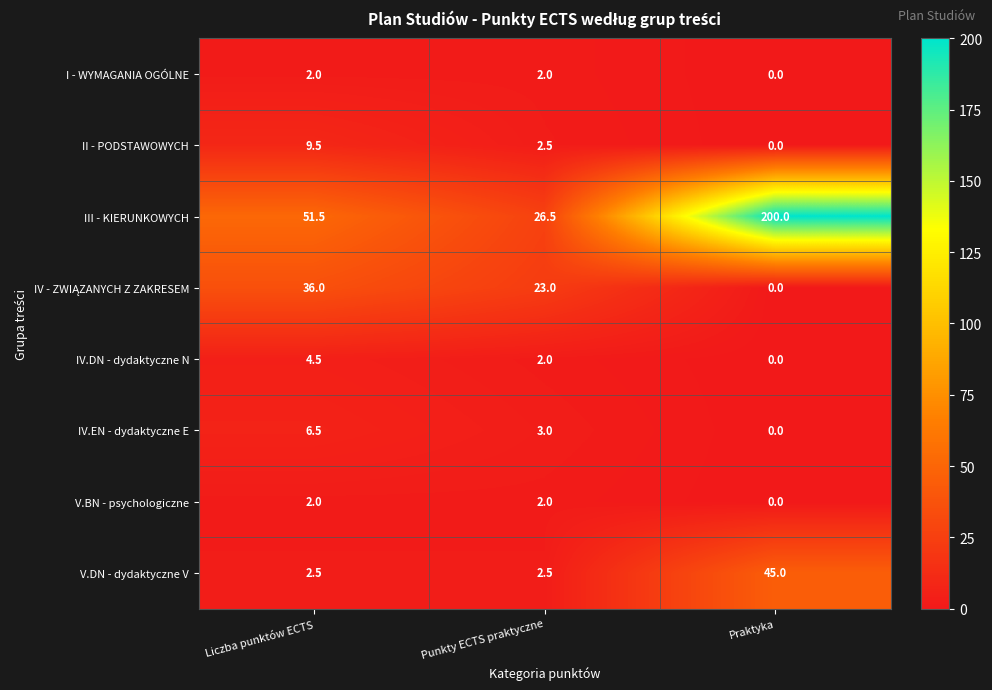

The V.BN - psychologiczne series shows 2.0 at Liczba punktów ECTS. True or false?

True